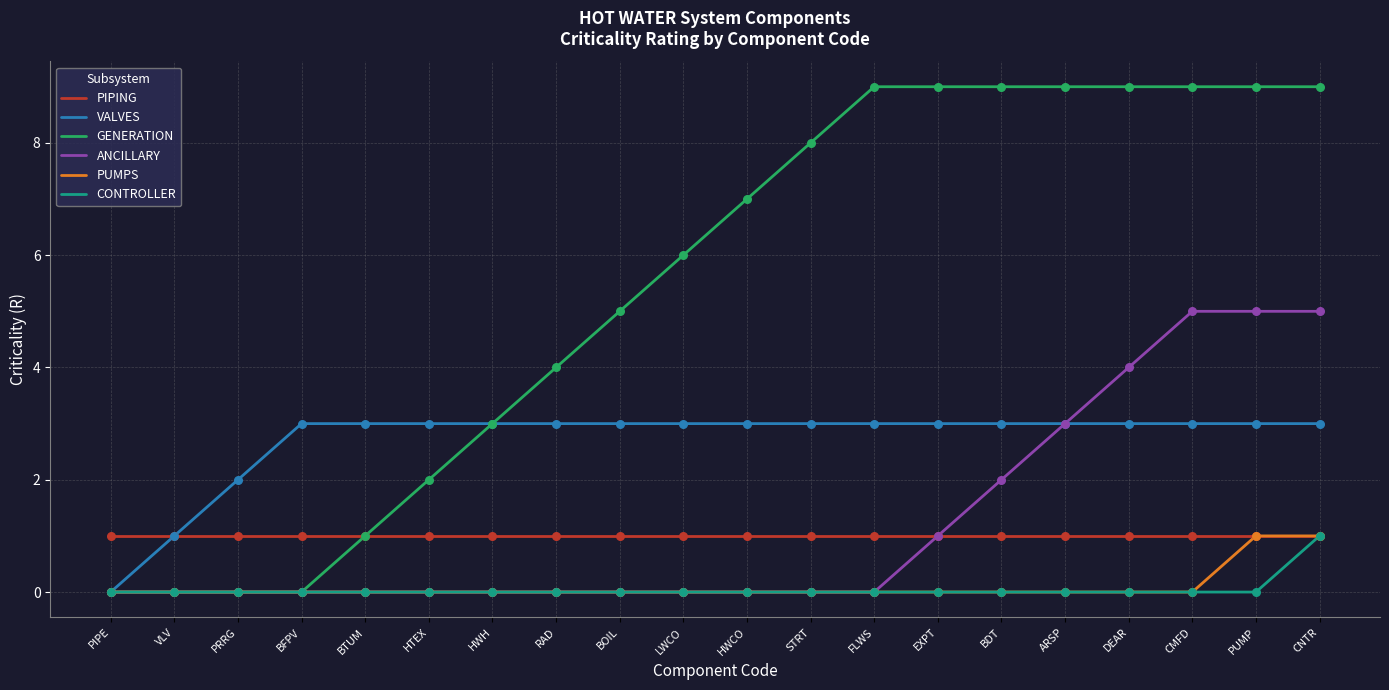

What are all the series names shown in the legend?

PIPING, VALVES, GENERATION, ANCILLARY, PUMPS, CONTROLLER